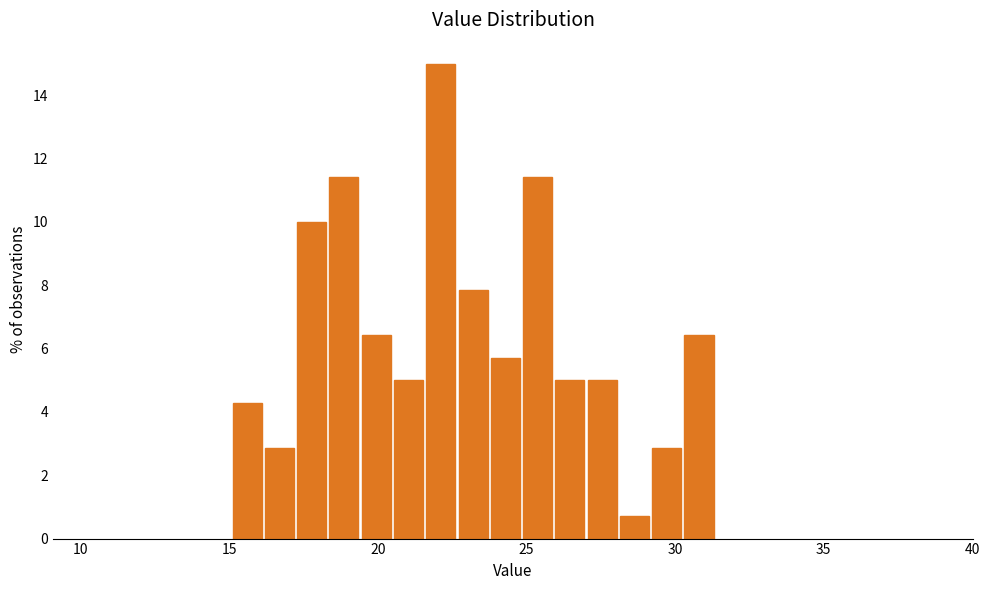

Read against the x-axis, roughly where is the centre of the tallest bar?

22.0